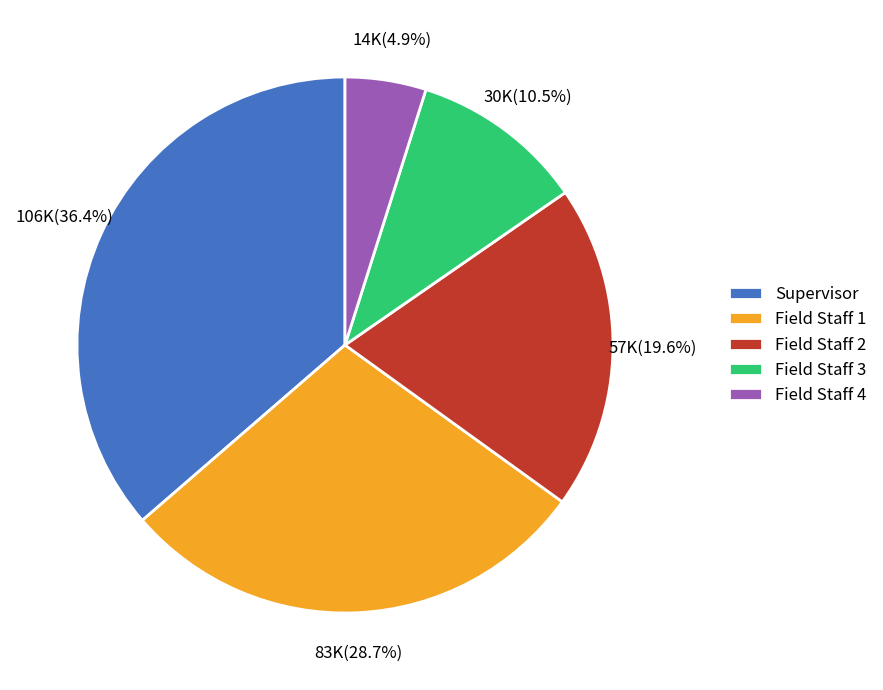

To the nearest percent, what percentage of the pie is Field Staff 2?

20%